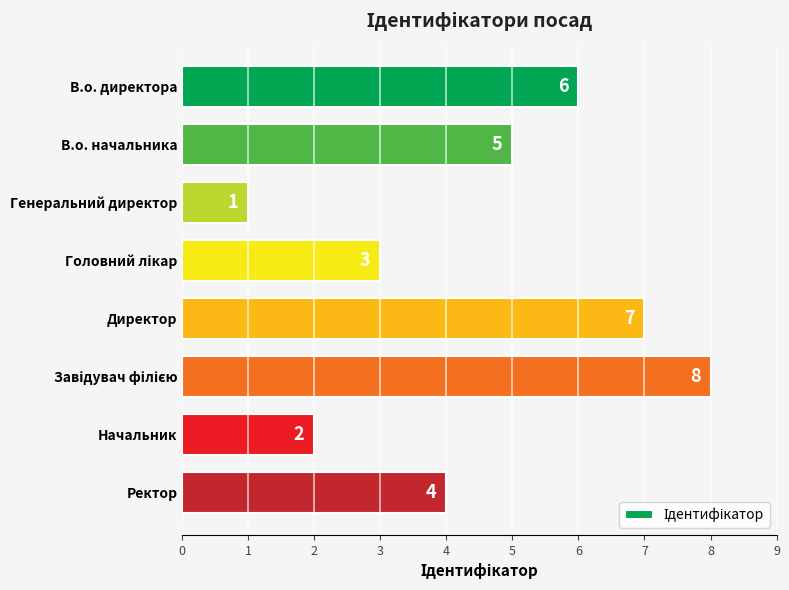

What is the difference between the maximum and second lowest values?

6